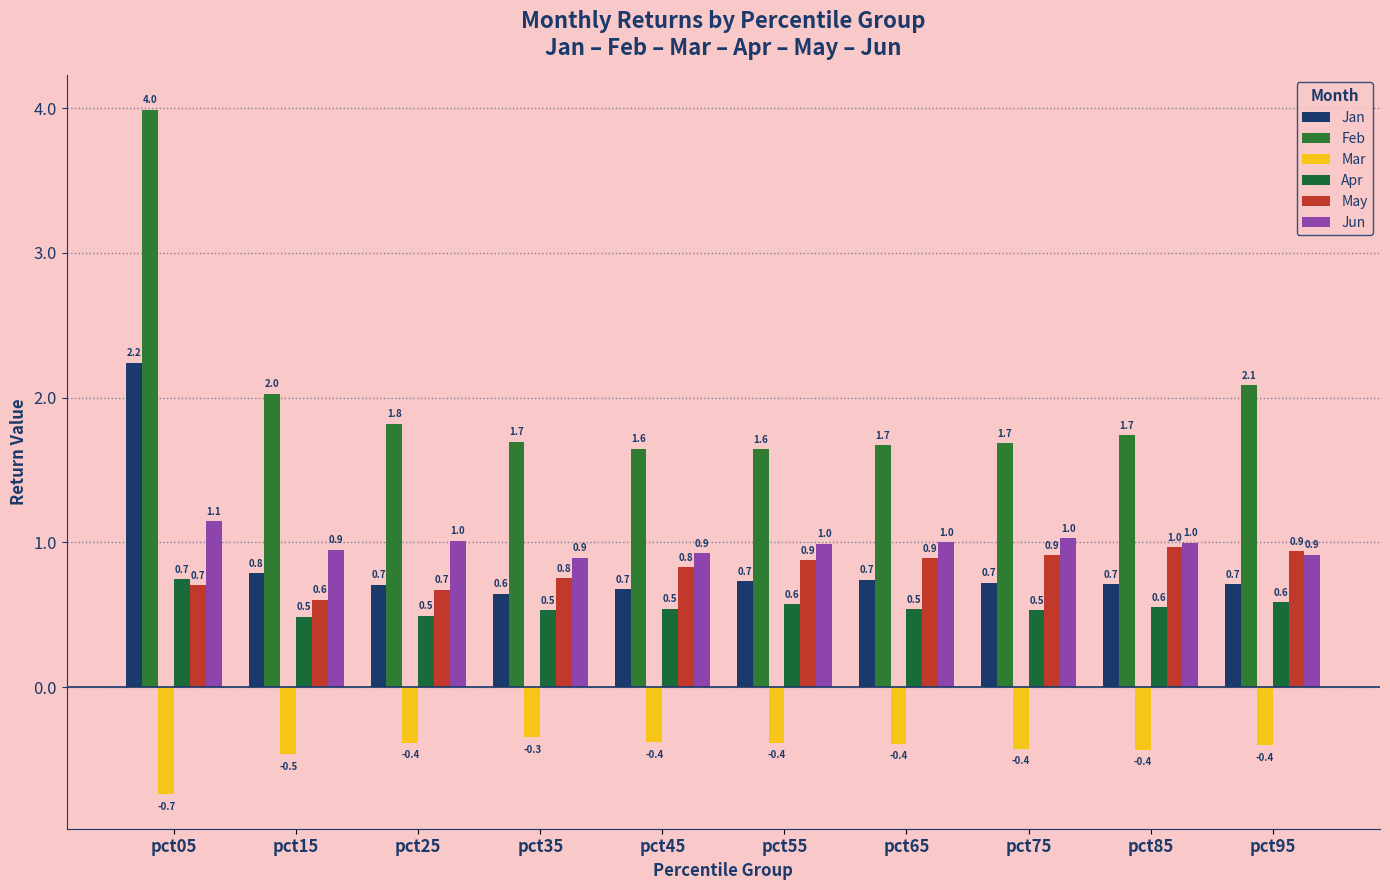

Between pct55 and pct75, which series saw the biggest shift?

Feb